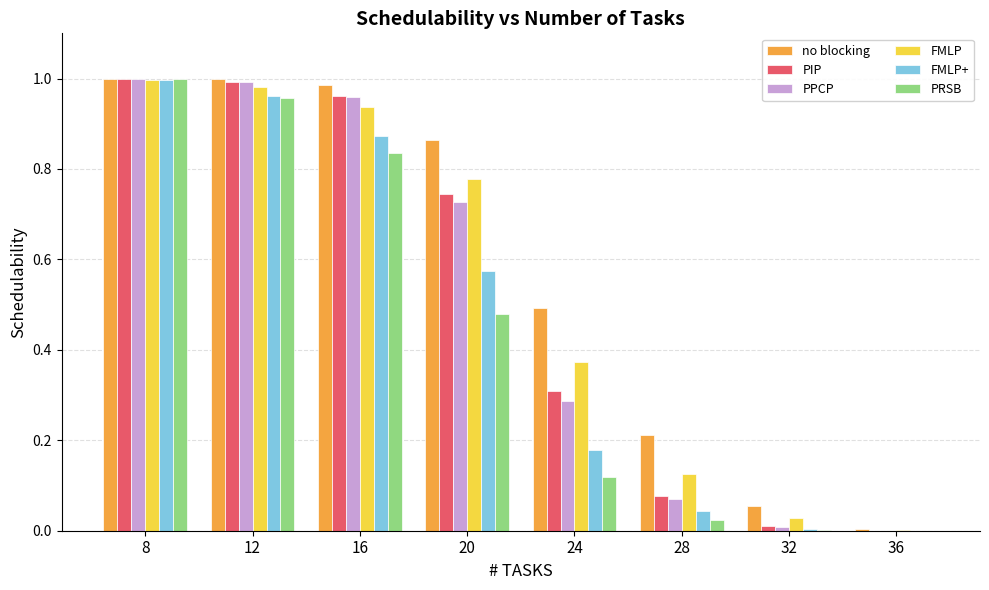

At which category is the sum across all series the highest?

8